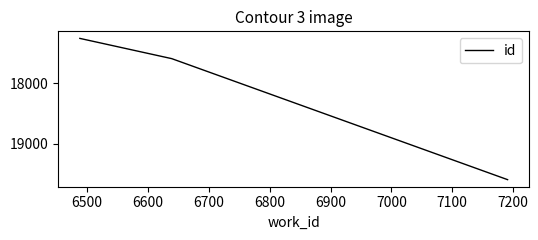

What is the smallest value displayed?

17257